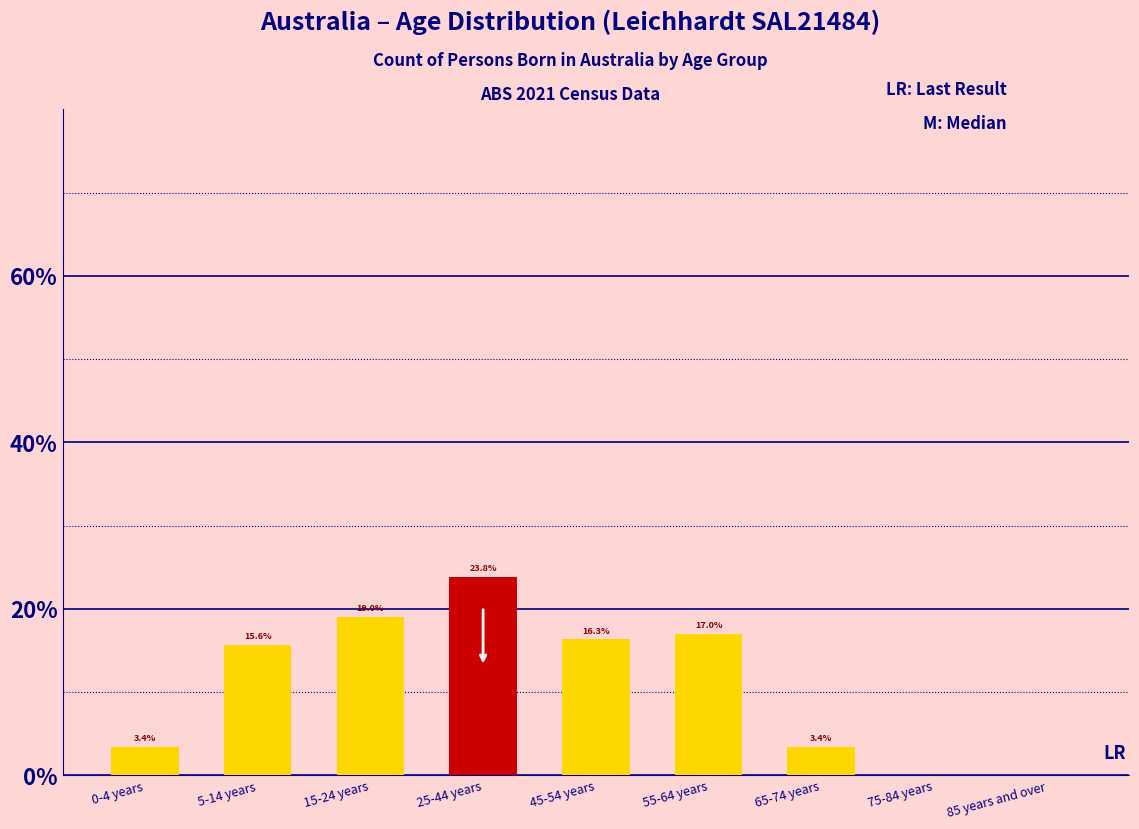

Reading right to left, list all the values displayed in this chart.

85 years and over=0.0	75-84 years=0.0	65-74 years=3.4	55-64 years=17.0	45-54 years=16.3	25-44 years=23.8	15-24 years=19.0	5-14 years=15.6	0-4 years=3.4